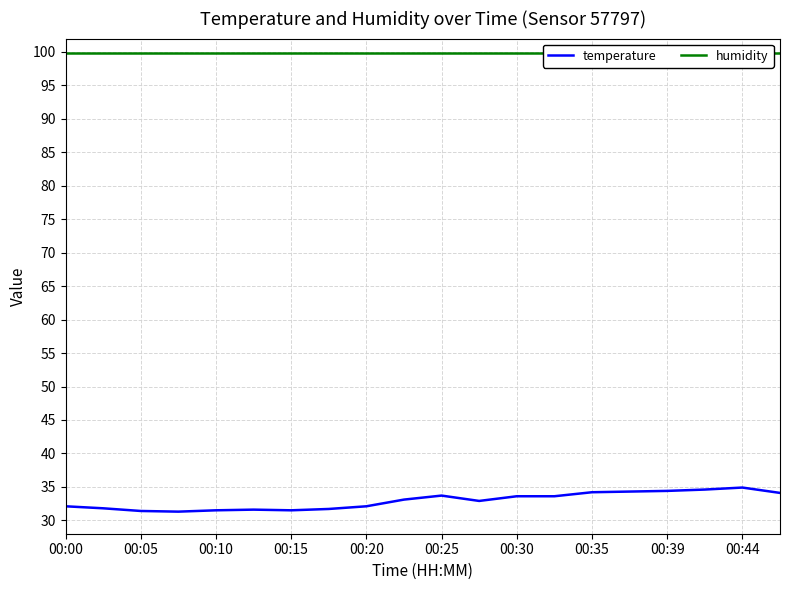

True or false: temperature has a value of 33.6 at 00:30.

True